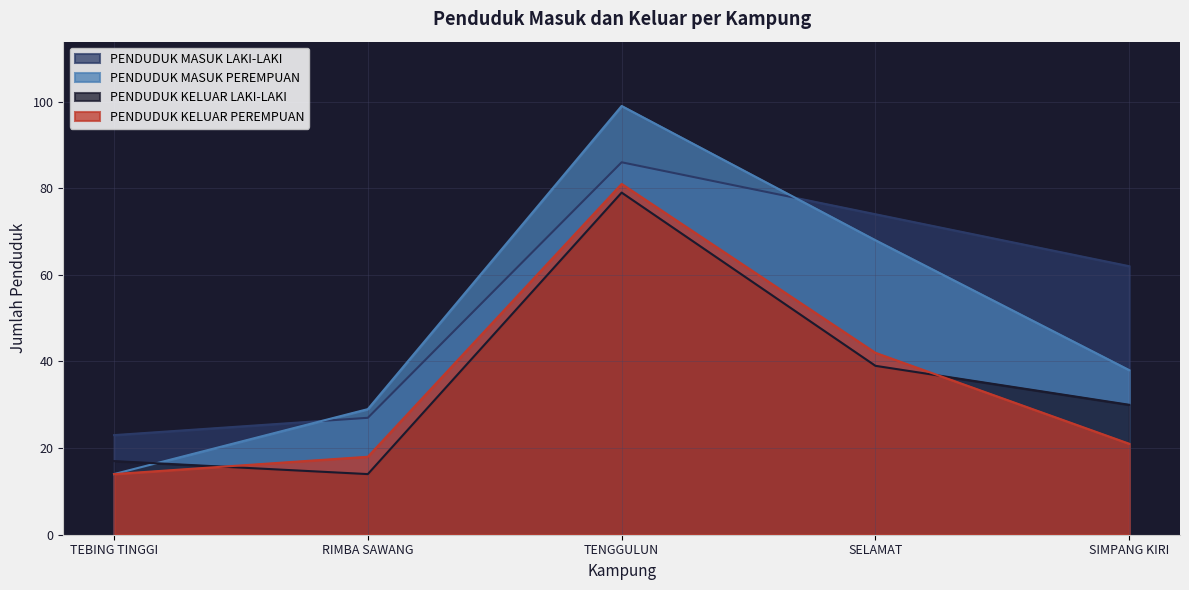

Is it true that PENDUDUK KELUAR LAKI-LAKI equals 23 at RIMBA SAWANG?

False